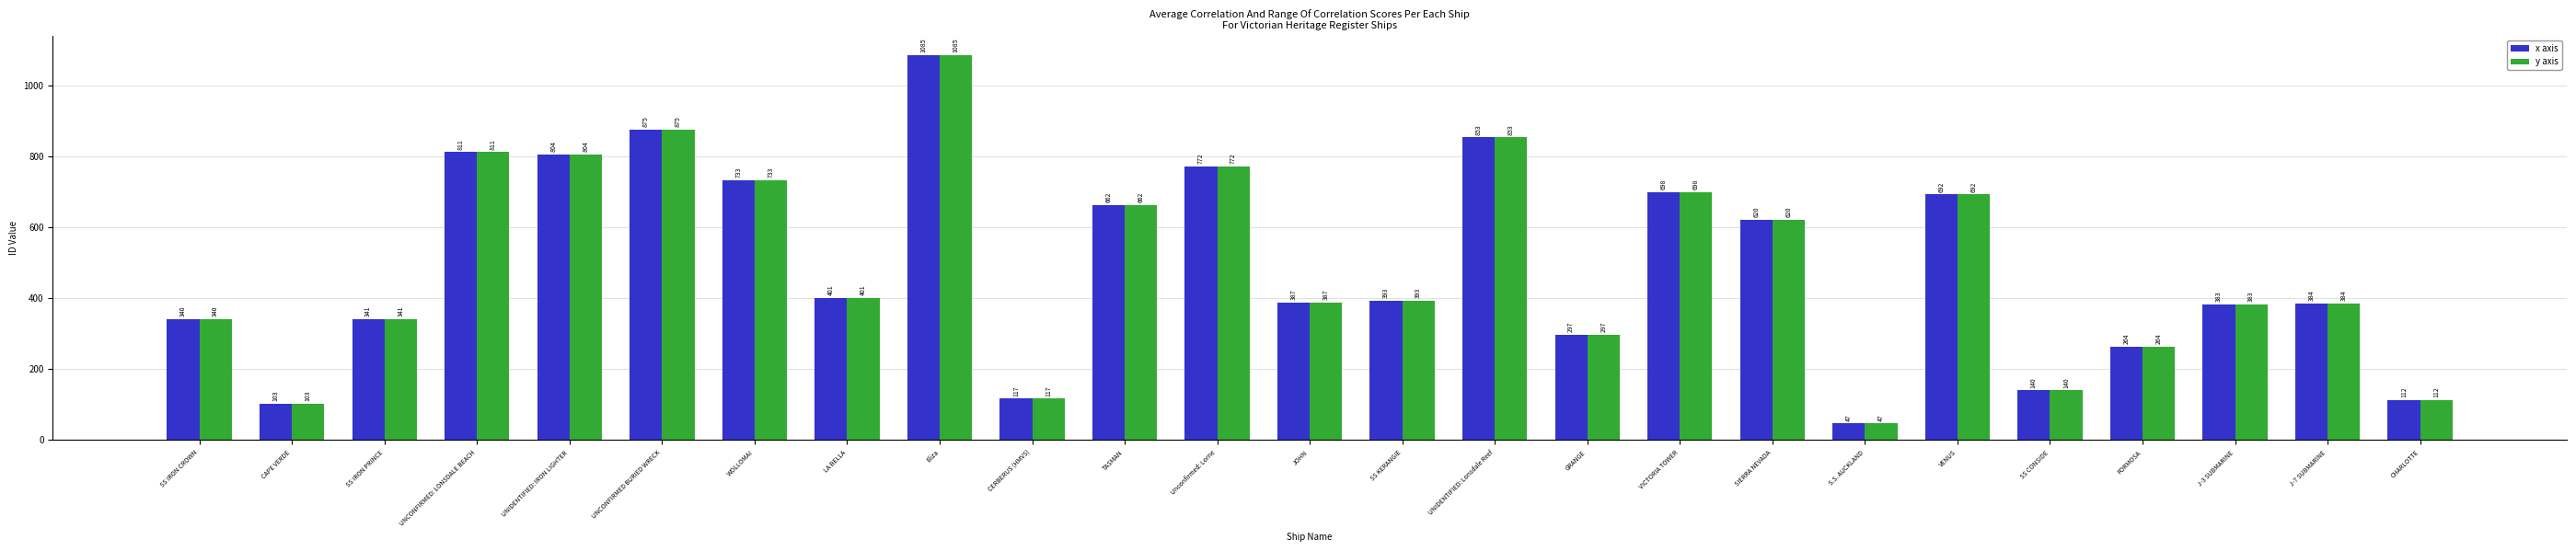

What is the sum of the x axis values at LA BELLA and UNCONFIRMED: LONSDALE BEACH?

1212